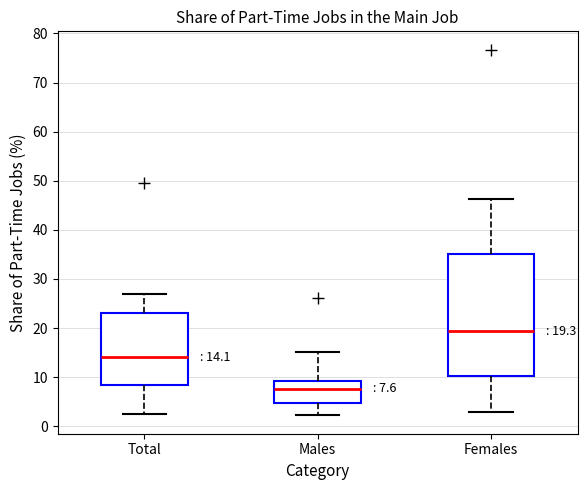

Which box has the lowest median line?

Males